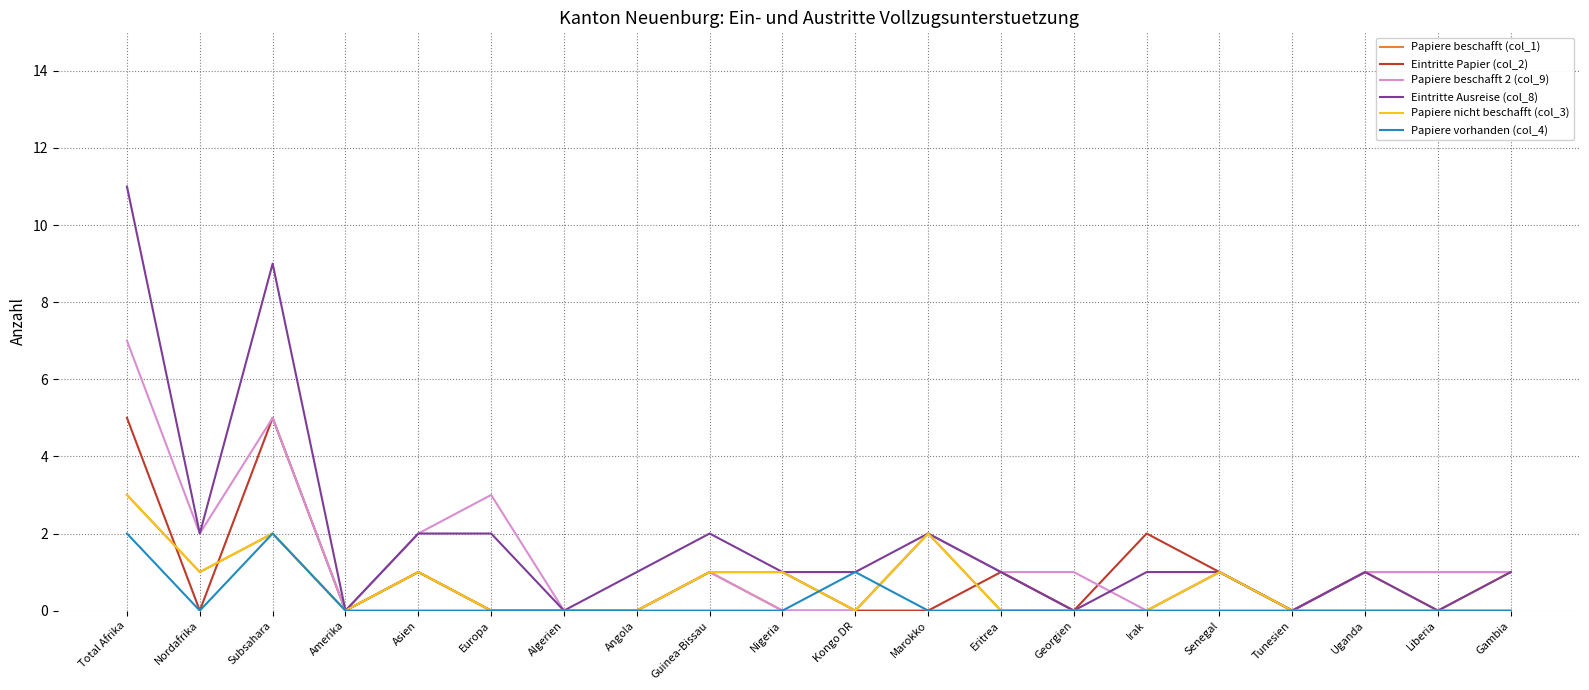

What is the difference between the Papiere beschafft (col_1) values at Subsahara and Nigeria?

2